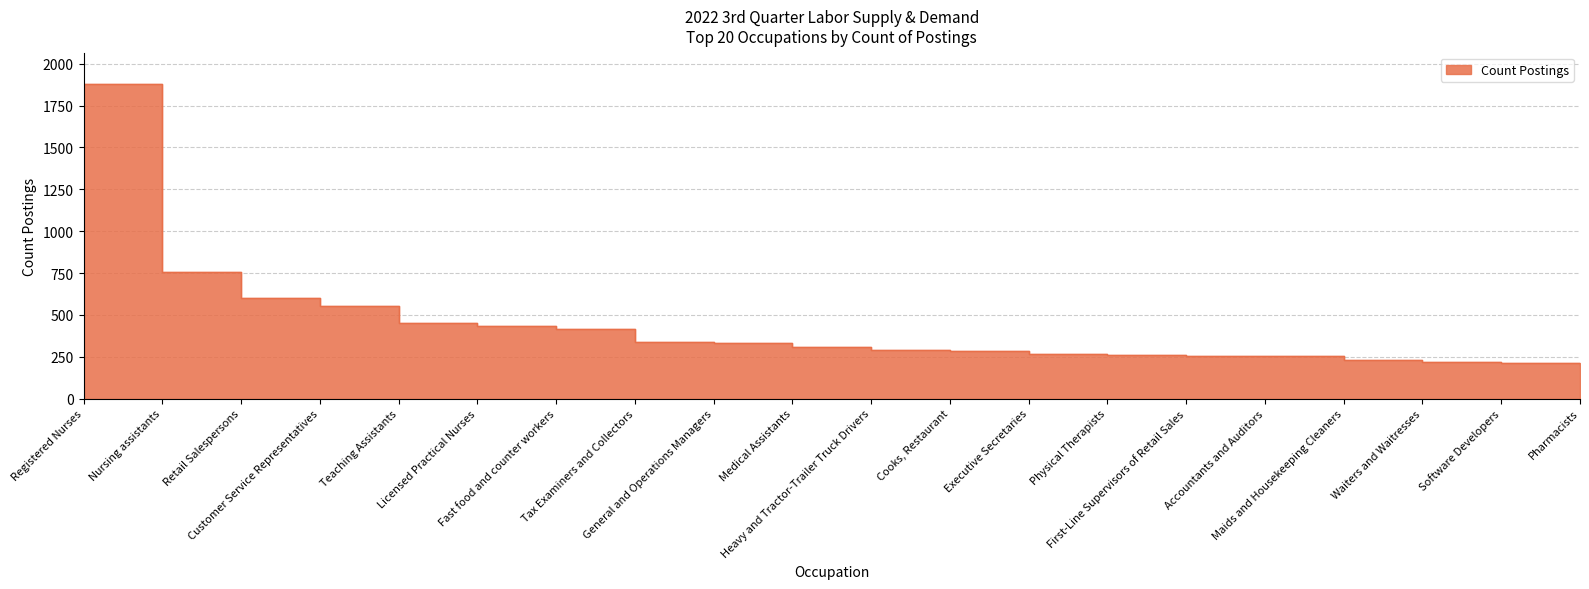

True or false: the data has more than 0 interior local peaks.

False